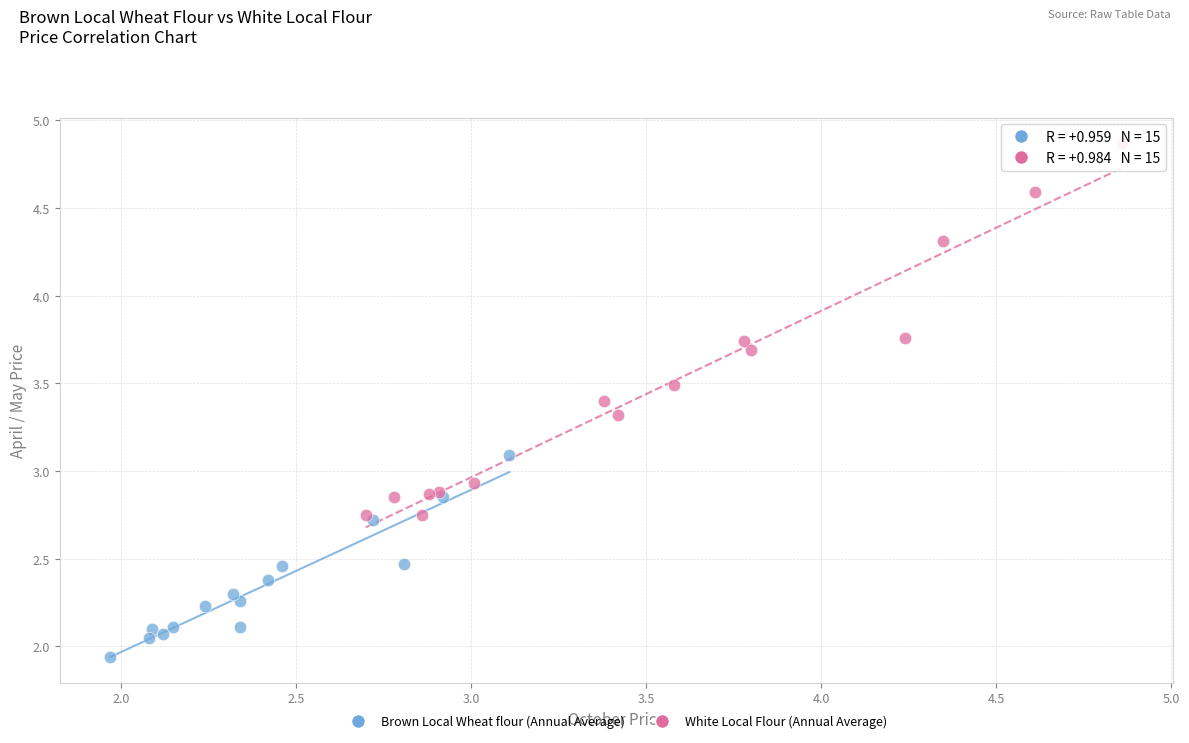

Which series contains the lowest Y value?

Brown Local Wheat flour (Annual Average)